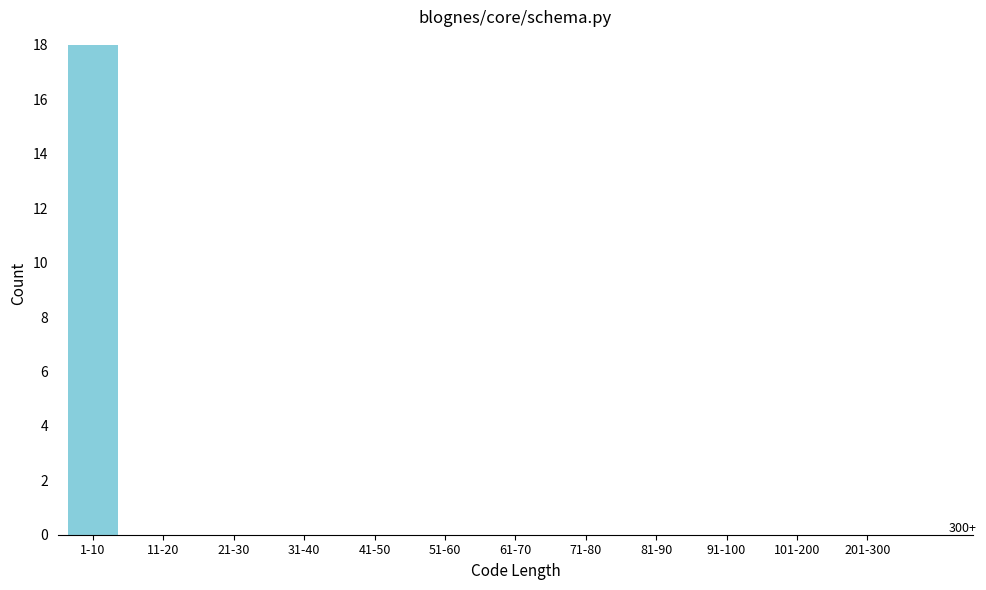

Reading right to left, extract all data points from this chart.

201-300=0	101-200=0	91-100=0	81-90=0	71-80=0	61-70=0	51-60=0	41-50=0	31-40=0	21-30=0	11-20=0	1-10=18